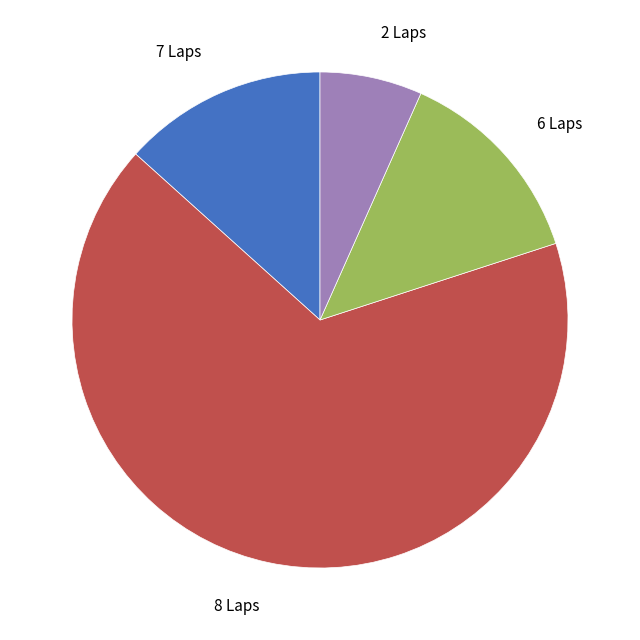

Between 2 Laps and 7 Laps, which is larger?

7 Laps